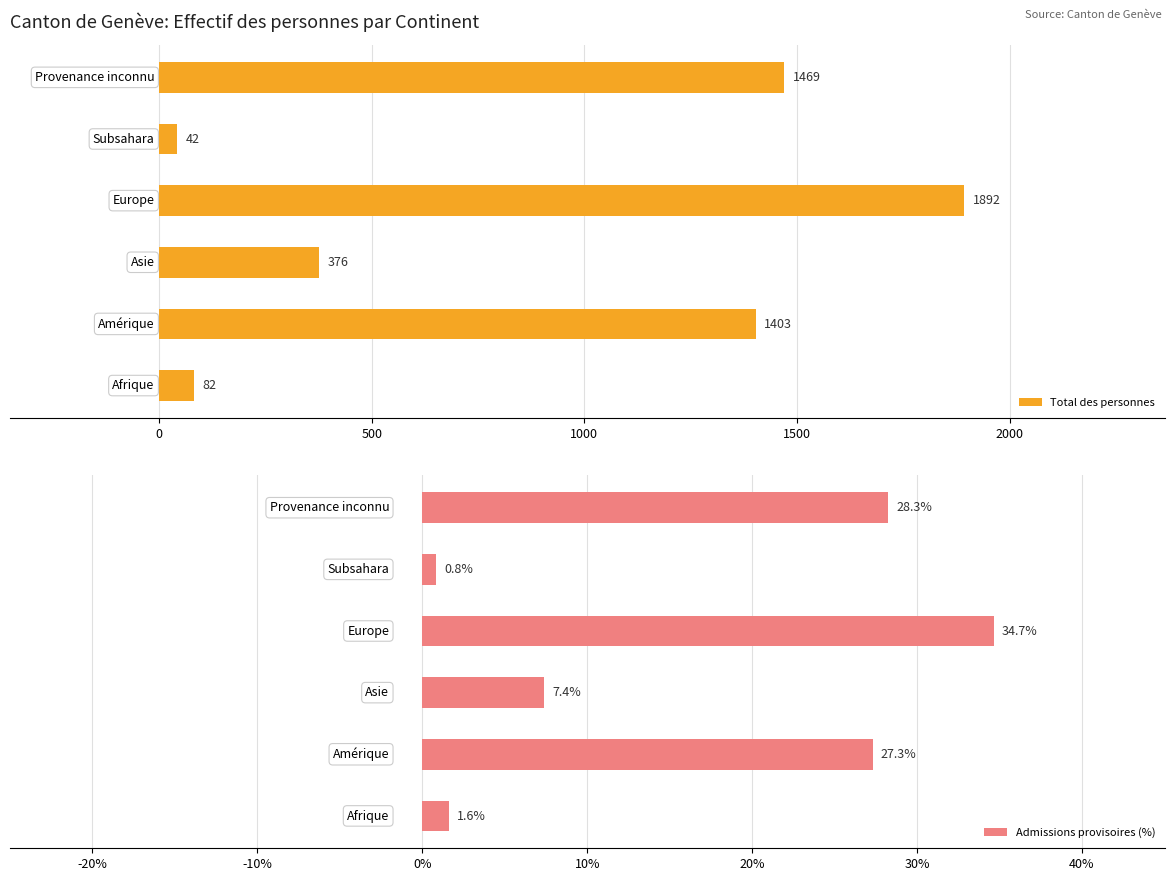

What is the average value of the Admissions provisoires (%) series?

16.7